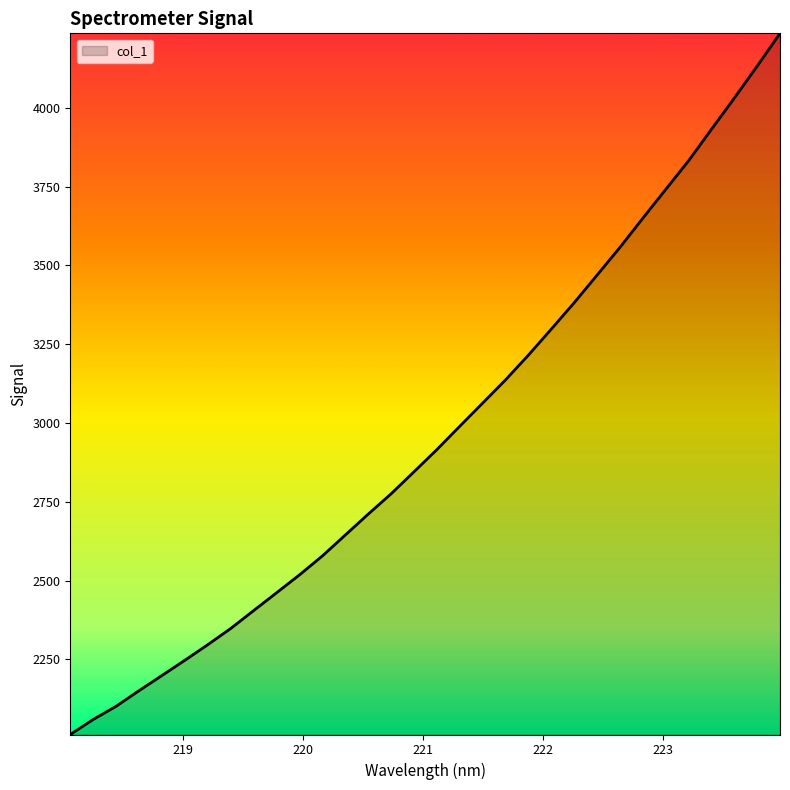

What is the maximum value shown in the chart?

4236.7